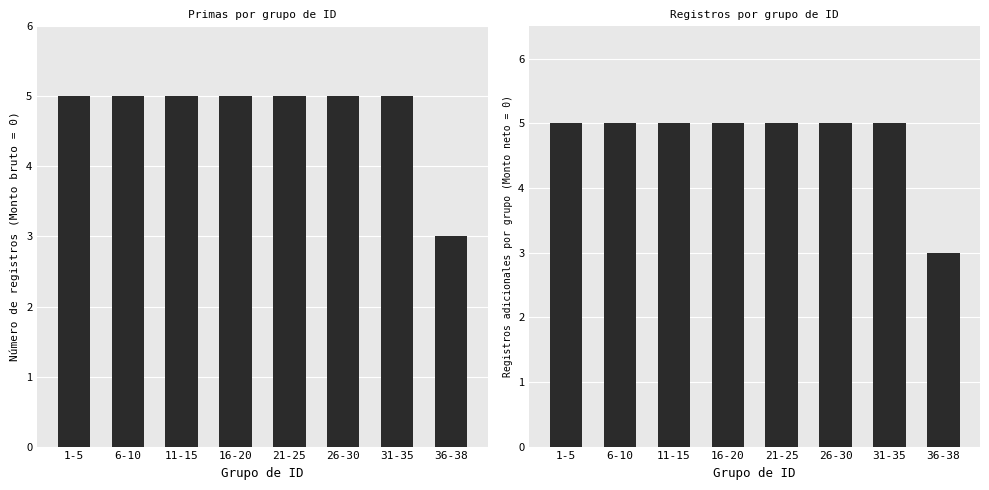

What is the total value across all series at 36-38?

6